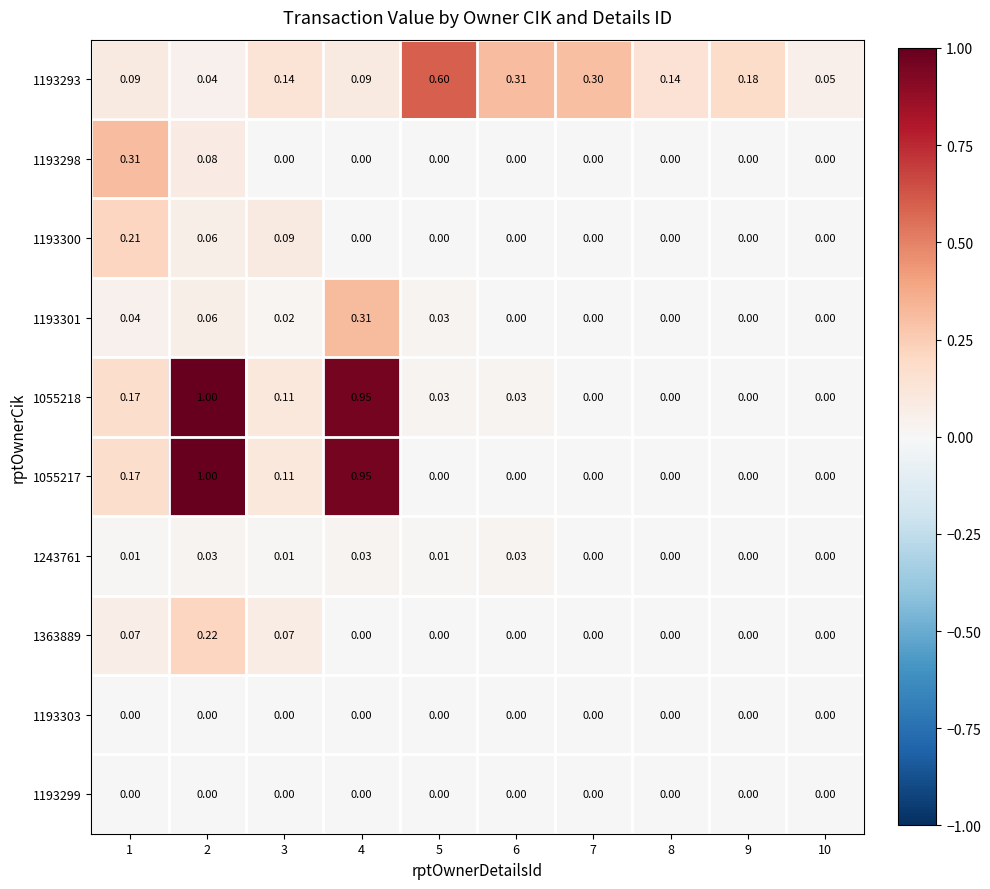

Is the value of 1055217 at 3 greater than the value of 1055218 at 10?

Yes